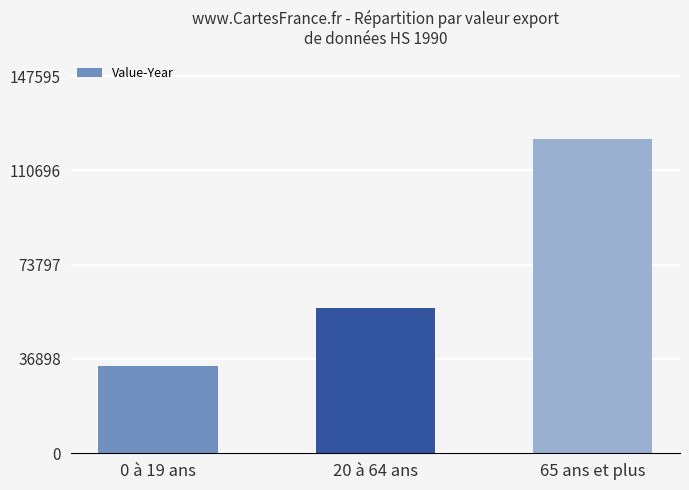

What is the average value?

71357